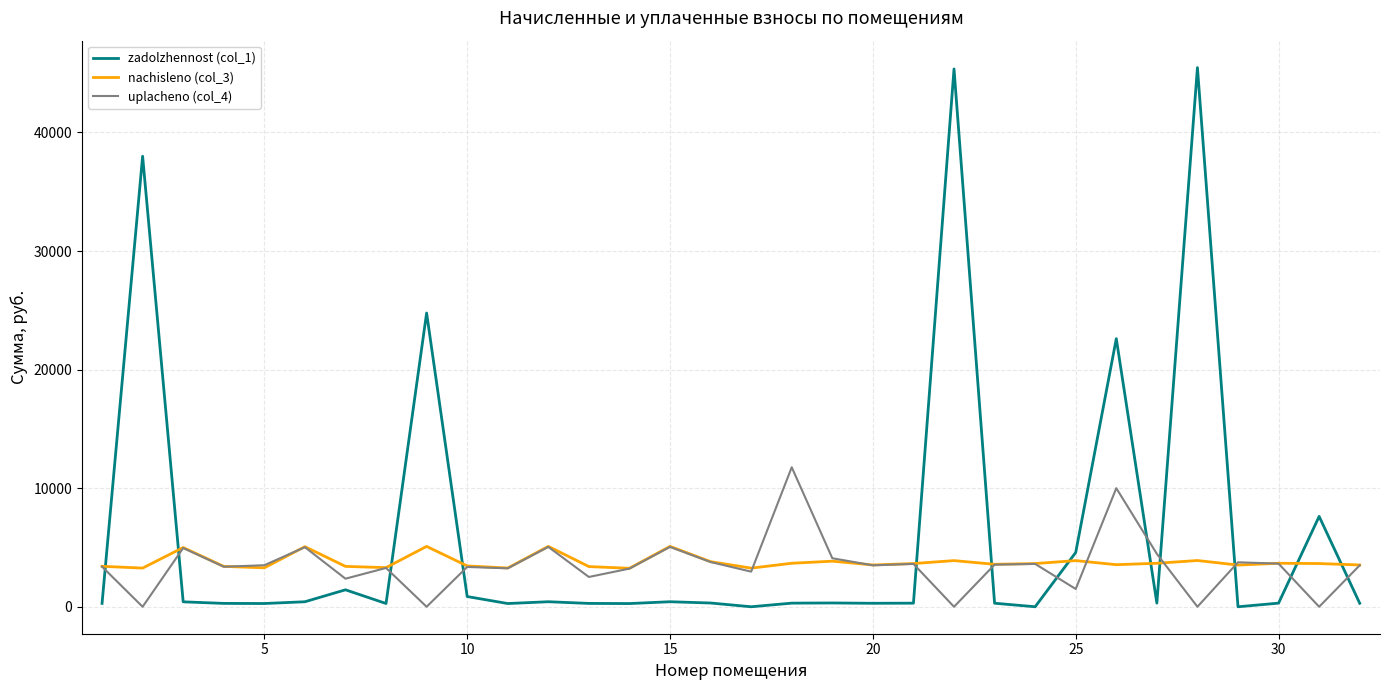

True or false: zadolzhennost (col_1) has more than 1 points higher than both neighbors.

True